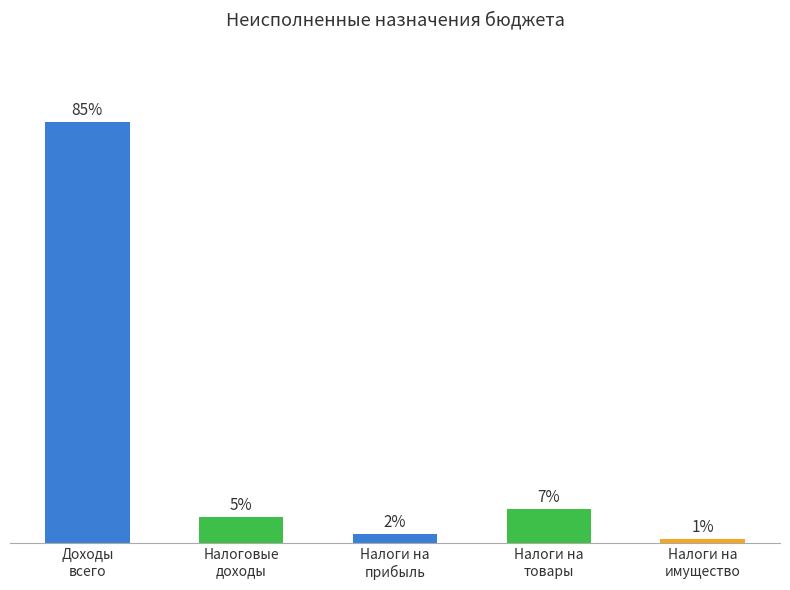

Does the chart contain any negative values?

No